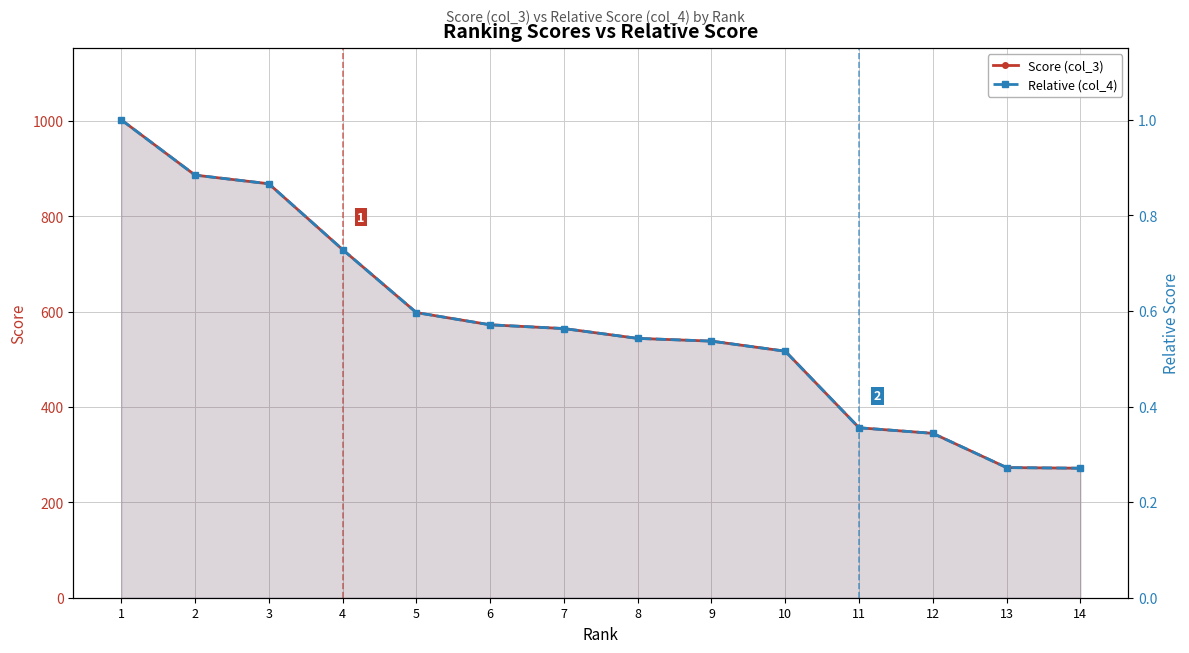

True or false: Score (col_3) has more than 2 interior local peaks.

False